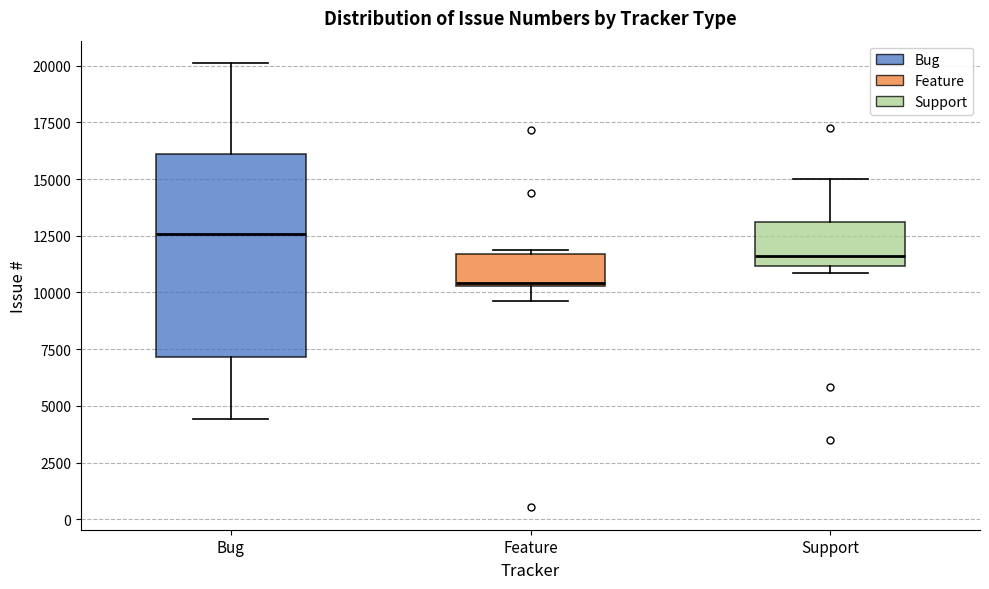

Which box is the tallest, from its lower edge to its upper edge?

Bug